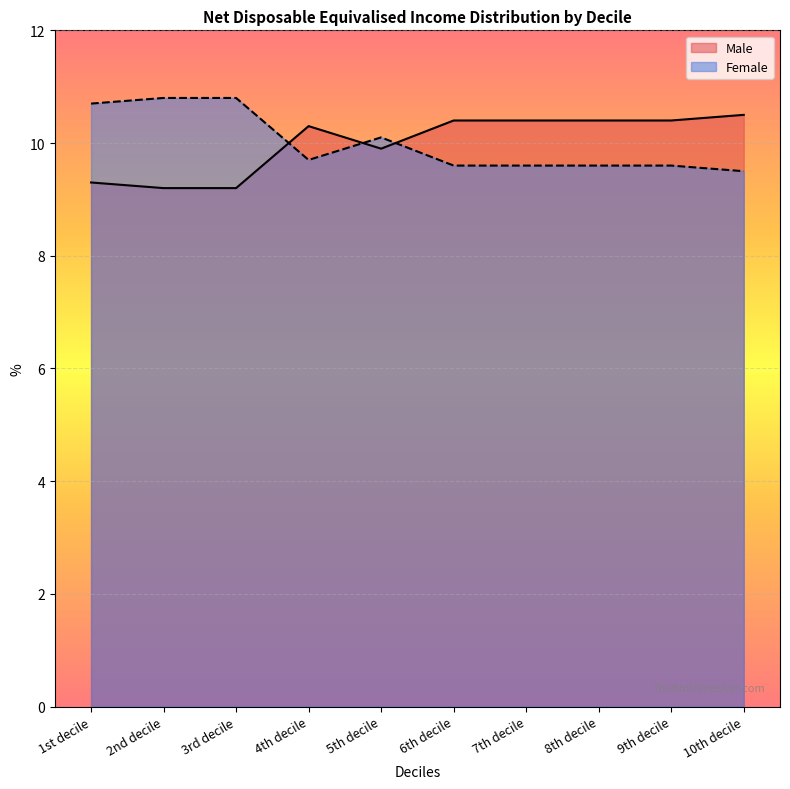

Where is Female nearest to the value 10?

5th decile